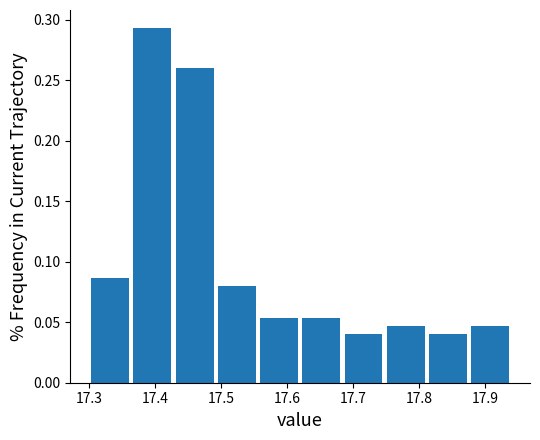

Reading left to right, transcribe this chart: for each bar, give the range it covers on the x-axis and its height. Neither the bar edges nor the heights are printed on the chart, so give them approximately, as read against the axes.

17.300 to 17.364: 0.085
17.364 to 17.428: 0.295
17.428 to 17.492: 0.260
17.492 to 17.556: 0.080
17.556 to 17.620: 0.055
17.620 to 17.684: 0.055
17.684 to 17.748: 0.040
17.748 to 17.812: 0.045
17.812 to 17.876: 0.040
17.876 to 17.940: 0.045